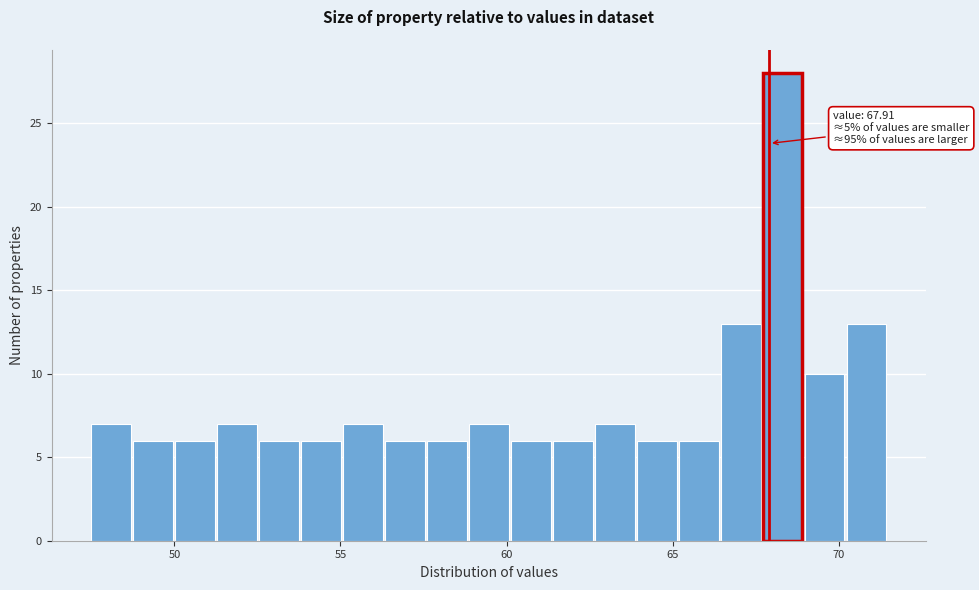

Read against the x-axis, roughly where is the centre of the tallest bar?

68.5